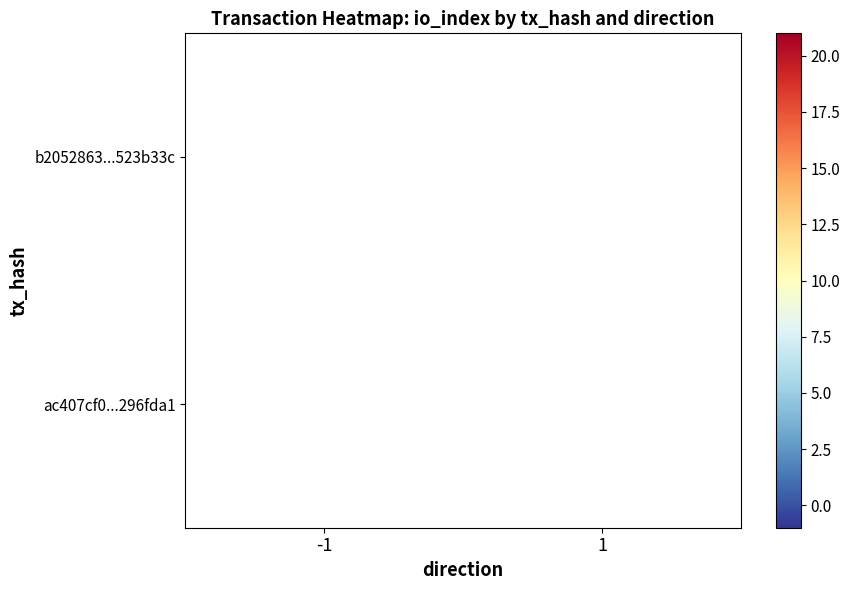

At how many categories does at least one series exceed 9?

1